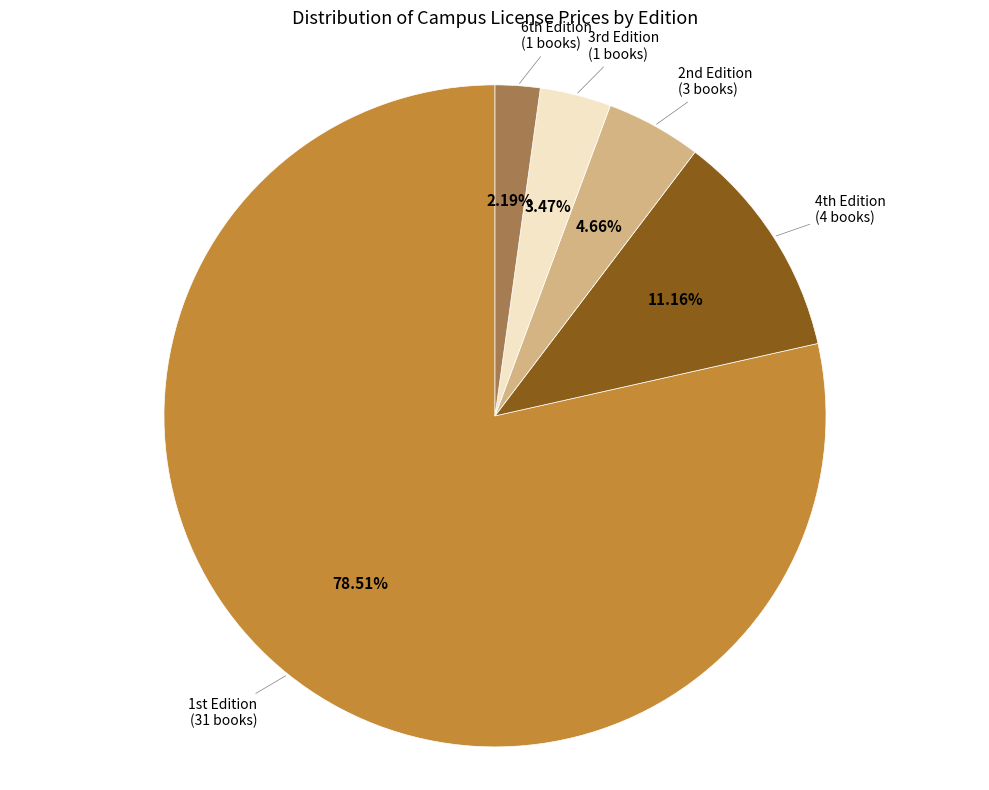

Is there any slice that represents more than half of the pie?

Yes